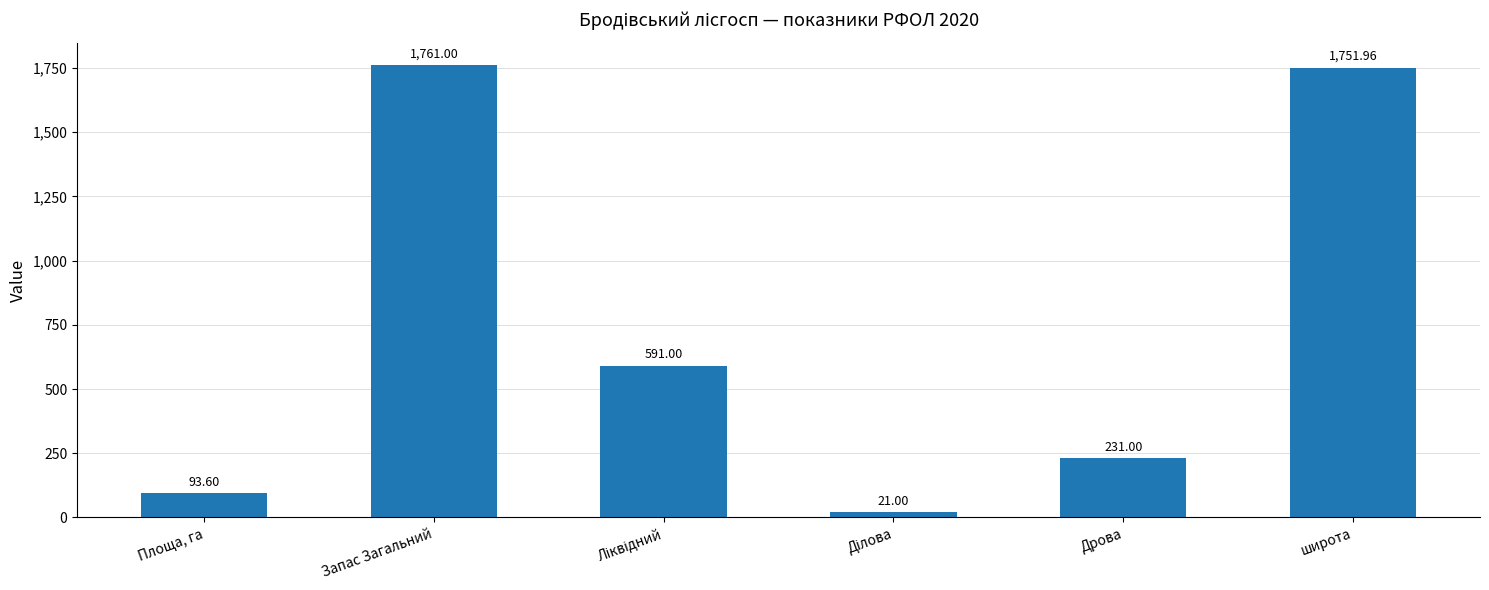

Which category has the highest value across all series?

Запас Загальний